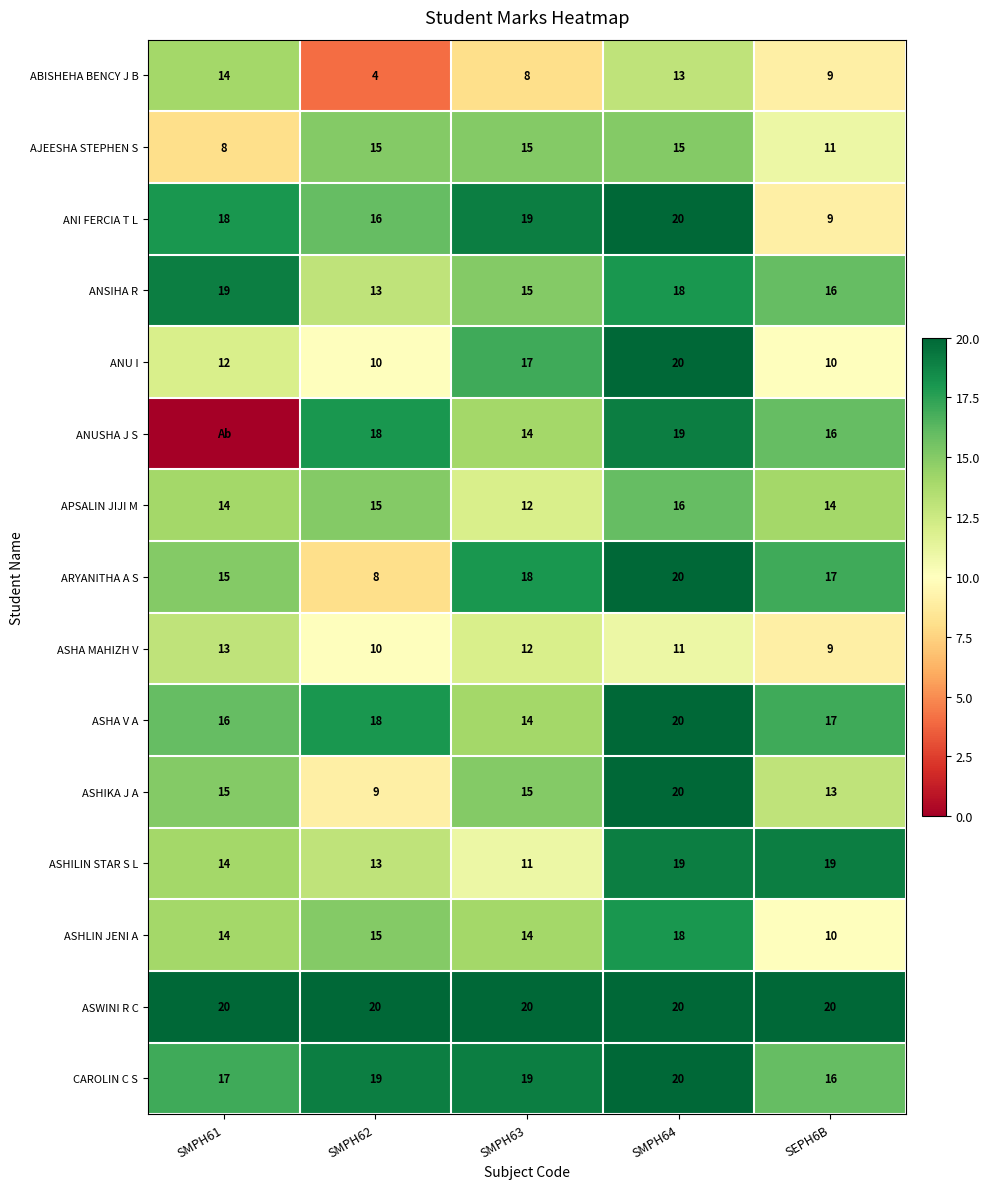

The value of ASHIKA J A at SMPH64 is 20. True or false?

True